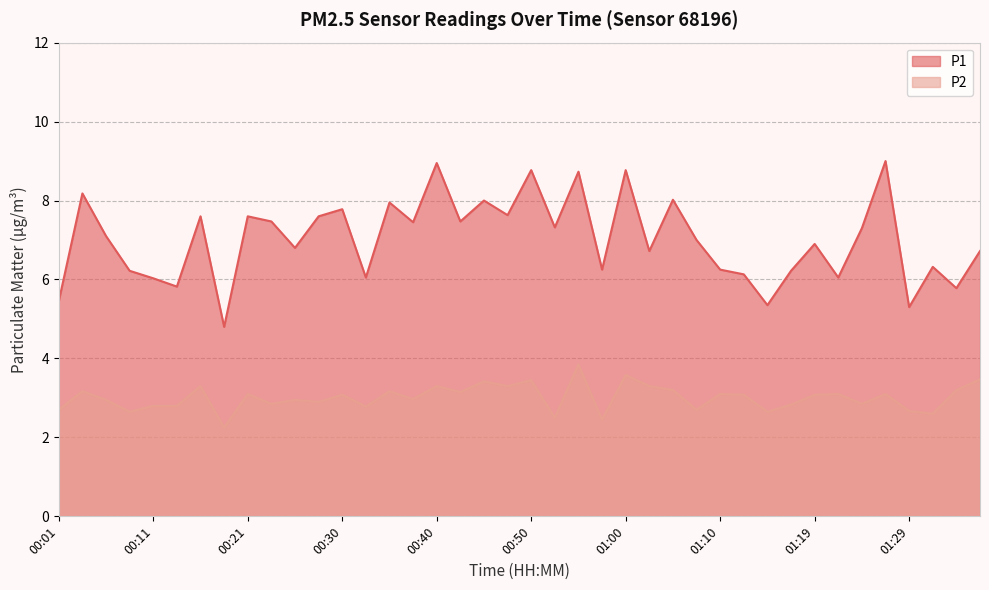

At which category does P1 reach its first local peak?

00:04